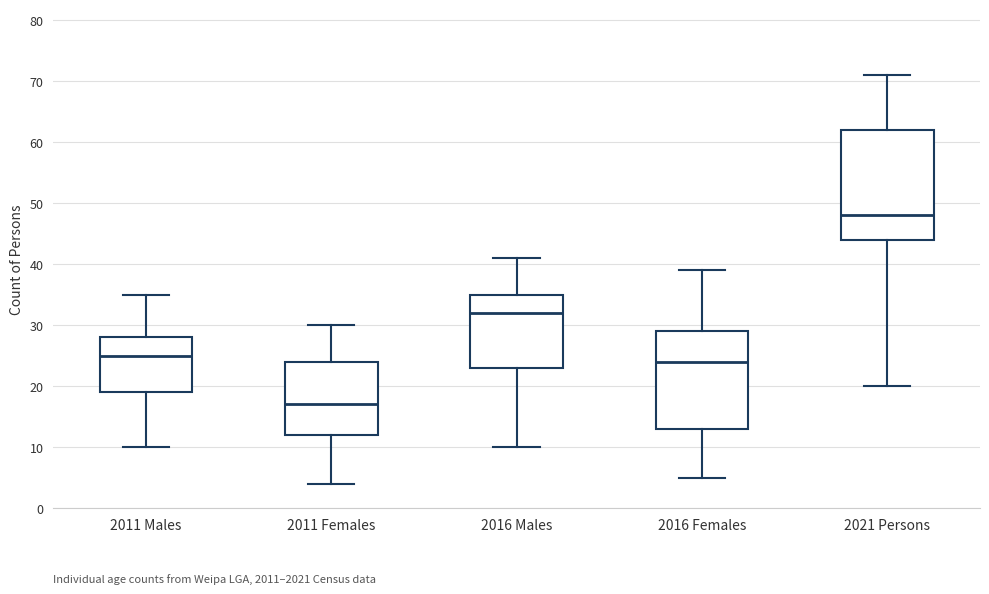

Reading left to right, transcribe this box plot: for each box, give where its median line is, the range the box spans, and where its two whiskers end, as read against the y-axis. The values are not printed on the chart, so give them approximately, as read against the axis.

2011 Males: median 25, box 19 to 28, whiskers 10 to 35
2011 Females: median 17, box 12 to 24, whiskers 4 to 30
2016 Males: median 32, box 23 to 35, whiskers 10 to 41
2016 Females: median 24, box 13 to 29, whiskers 5 to 39
2021 Persons: median 48, box 44 to 62, whiskers 20 to 71